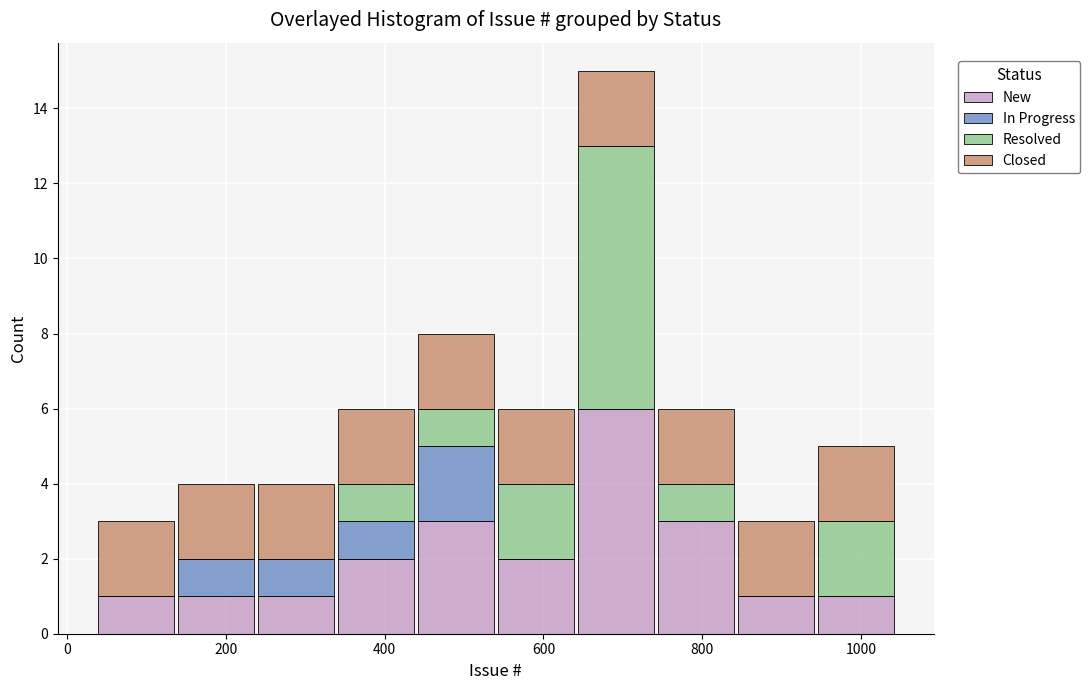

Which range on the x-axis has the tallest stacked bar (by total height)?

640 to 740